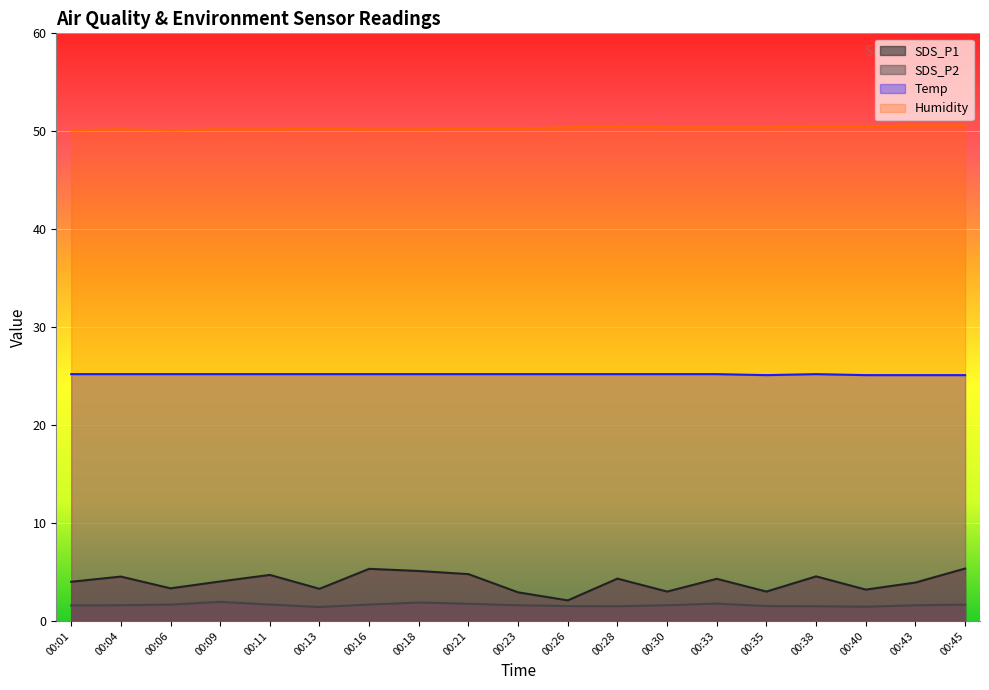

Reading left to right, list all the values displayed in this chart.

SDS_P1: 00:01=4.0	00:04=4.5	00:06=3.3	00:09=4.0	00:11=4.7	00:13=3.3	00:16=5.3	00:18=5.1	00:21=4.8	00:23=2.9	00:26=2.1	00:28=4.3	00:30=3.0	00:33=4.3	00:35=3.0	00:38=4.5	00:40=3.2	00:43=3.9	00:45=5.3
SDS_P2: 00:01=1.6	00:04=1.6	00:06=1.7	00:09=1.9	00:11=1.7	00:13=1.4	00:16=1.7	00:18=1.9	00:21=1.8	00:23=1.6	00:26=1.5	00:28=1.5	00:30=1.6	00:33=1.8	00:35=1.5	00:38=1.5	00:40=1.4	00:43=1.6	00:45=1.7
Temp: 00:01=25.2	00:04=25.2	00:06=25.2	00:09=25.2	00:11=25.2	00:13=25.2	00:16=25.2	00:18=25.2	00:21=25.2	00:23=25.2	00:26=25.2	00:28=25.2	00:30=25.2	00:33=25.2	00:35=25.1	00:38=25.2	00:40=25.1	00:43=25.1	00:45=25.1
Humidity: 00:01=50.1	00:04=50.2	00:06=50.1	00:09=50.2	00:11=50.2	00:13=50.3	00:16=50.2	00:18=50.2	00:21=50.3	00:23=50.3	00:26=50.4	00:28=50.5	00:30=50.4	00:33=50.4	00:35=50.4	00:38=50.5	00:40=50.5	00:43=50.6	00:45=50.6